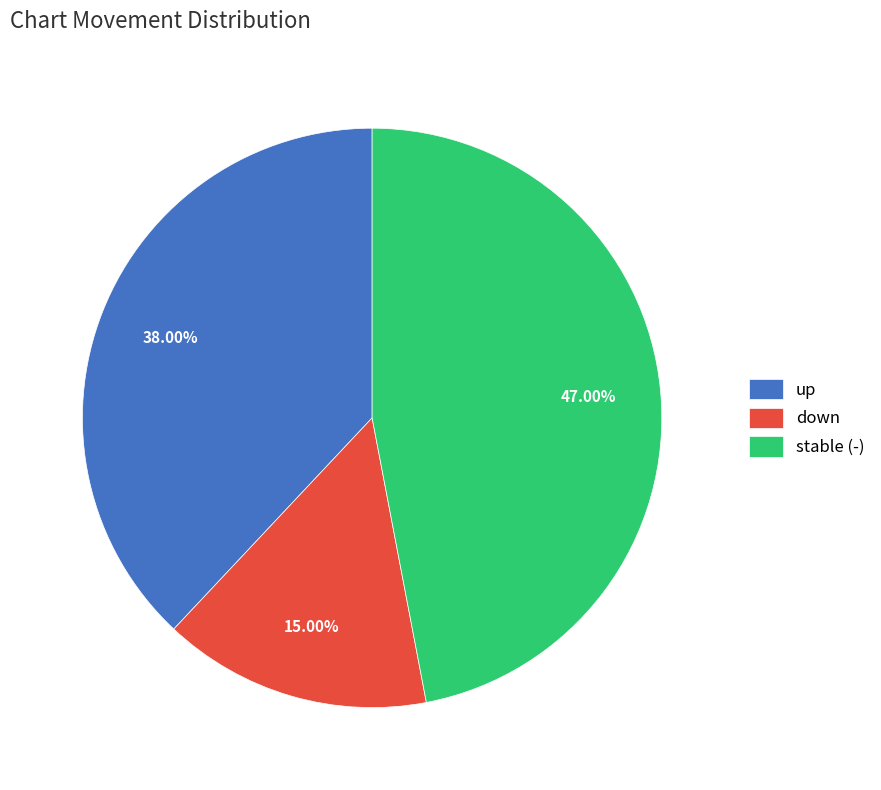

To the nearest percent, what portion does down represent?

15%